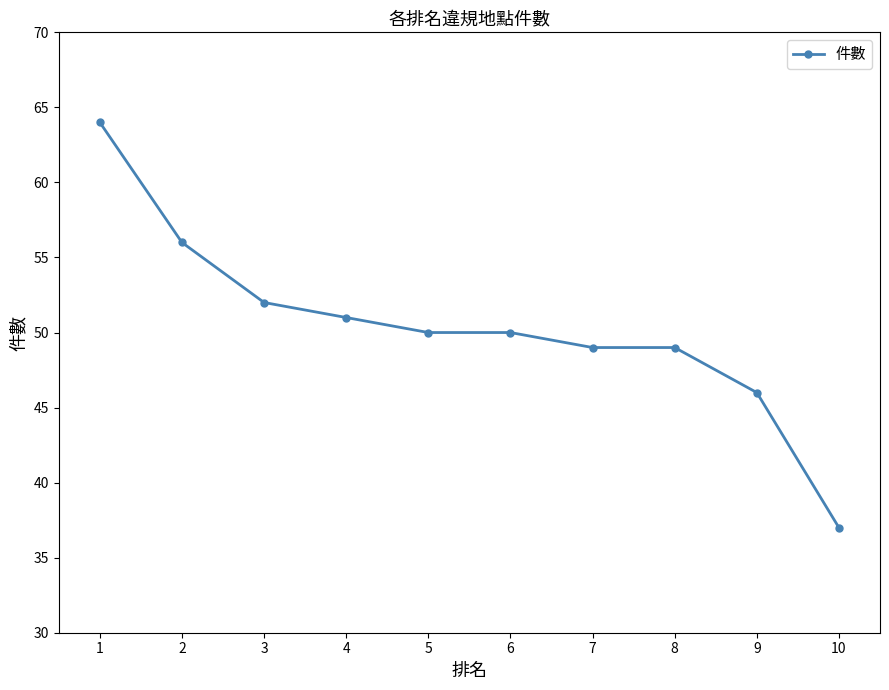

What is the value of the 3rd point from the left?

52